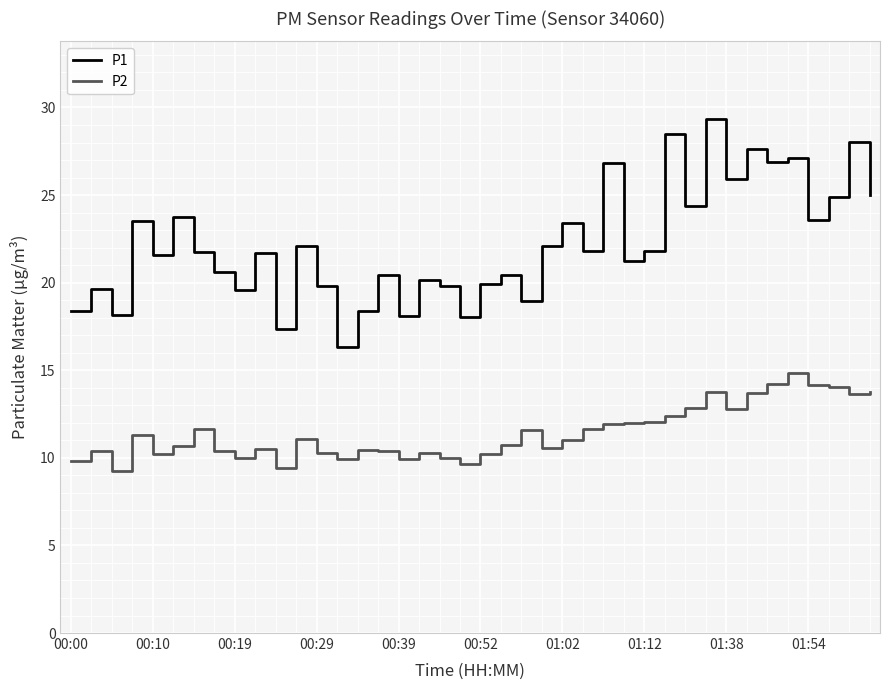

Which series has the largest total across all categories?

P1